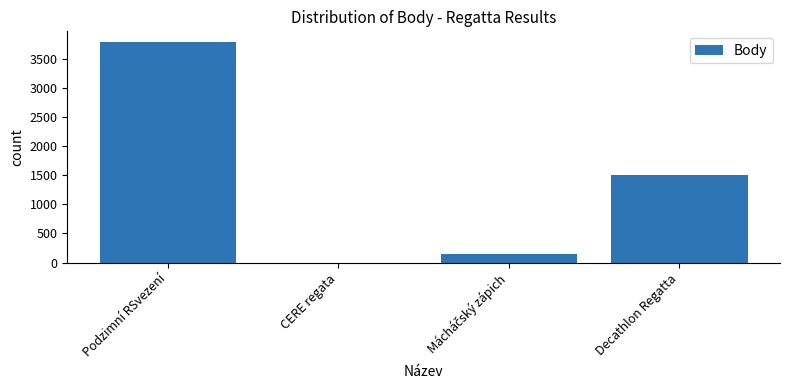

At which label is the value closest to 1891?

Decathlon Regatta